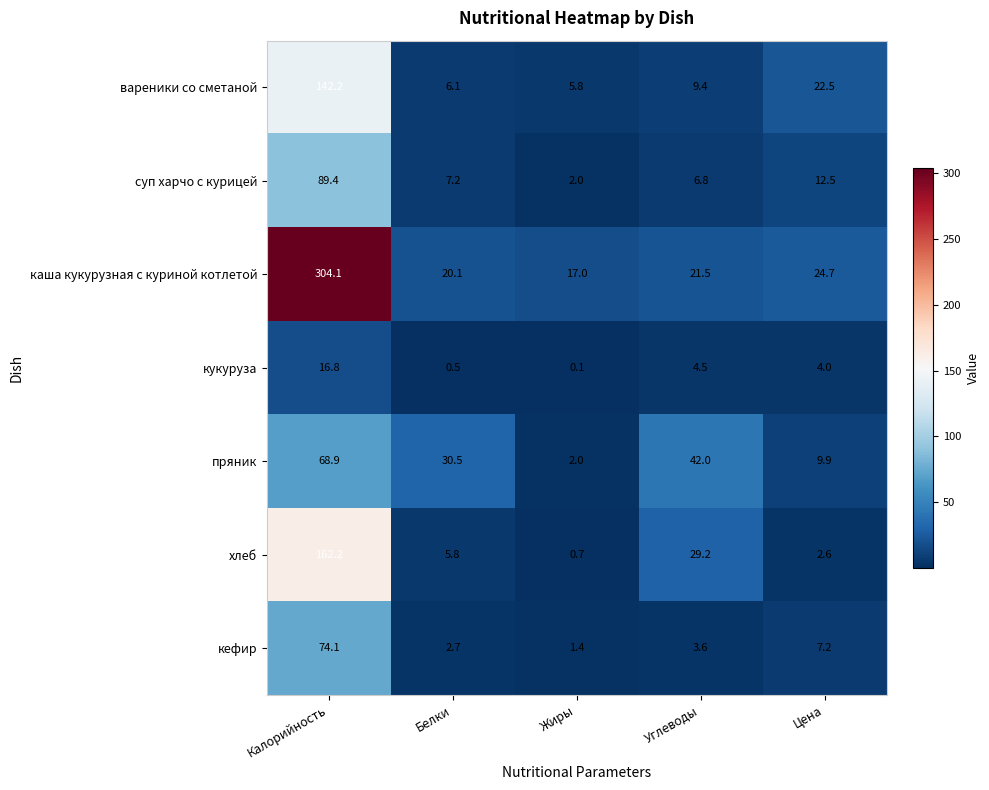

Which series has the widest spread of values?

каша кукурузная с куриной котлетой